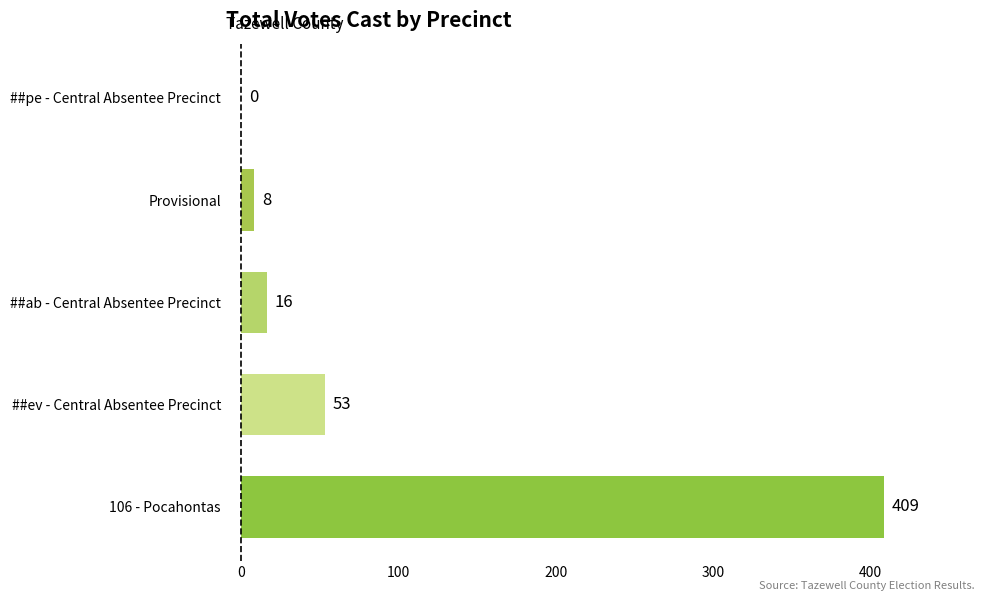

What is the sum of all values?

486